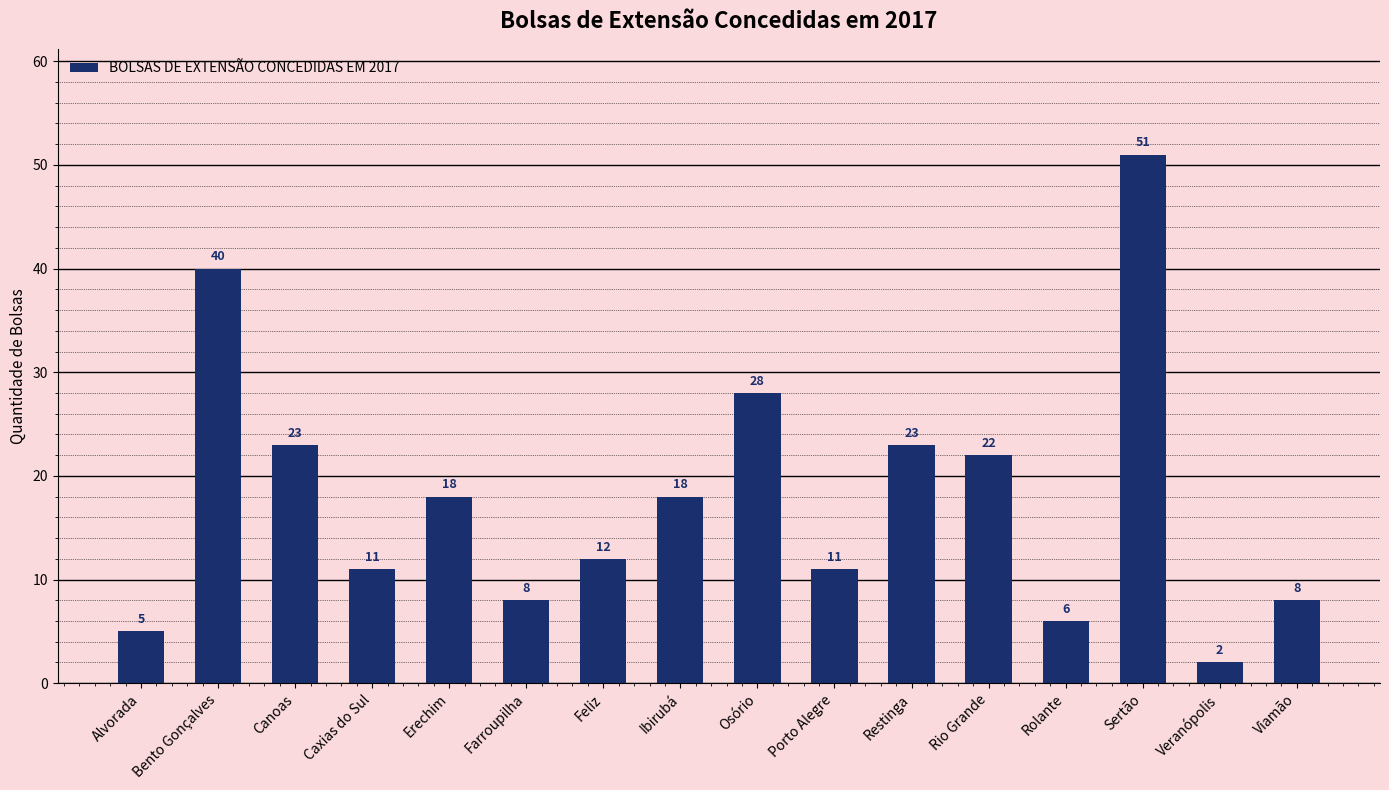

Approximately how many times larger is the value at Canoas compared to Restinga?

1.0